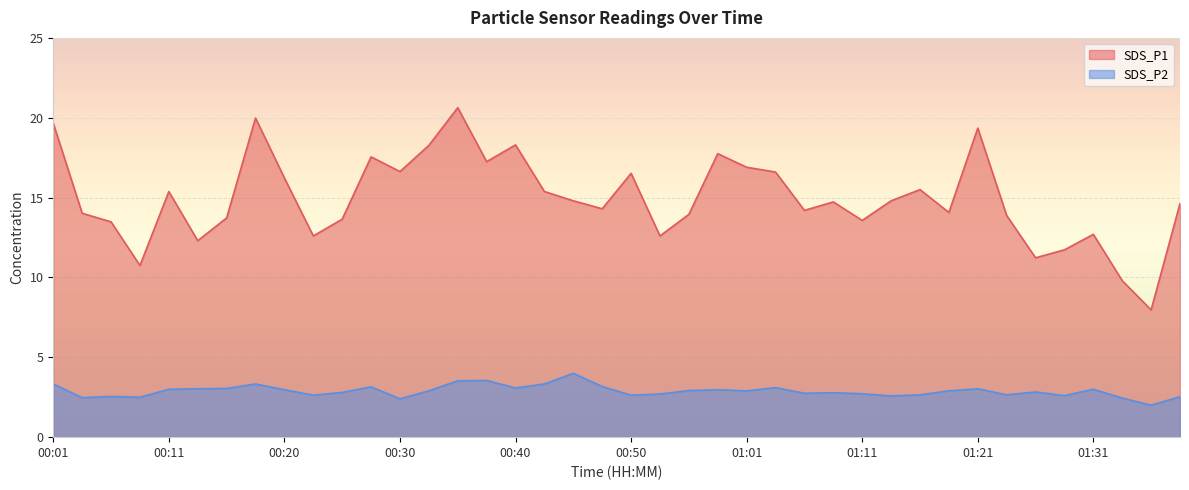

At how many categories does at least one series exceed 12?

35